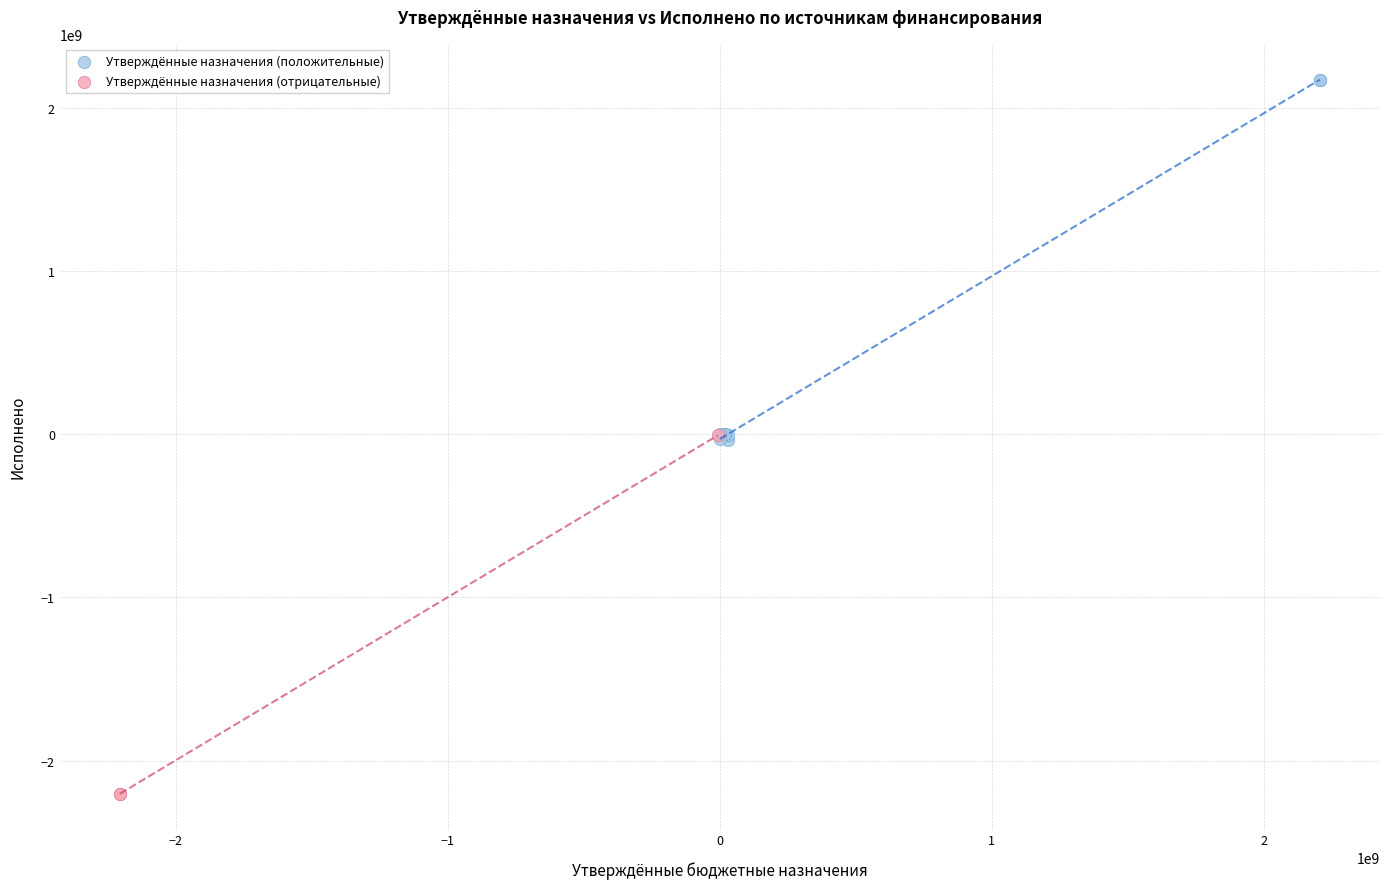

Which series reaches the maximum Y coordinate?

Утверждённые назначения (положительные)